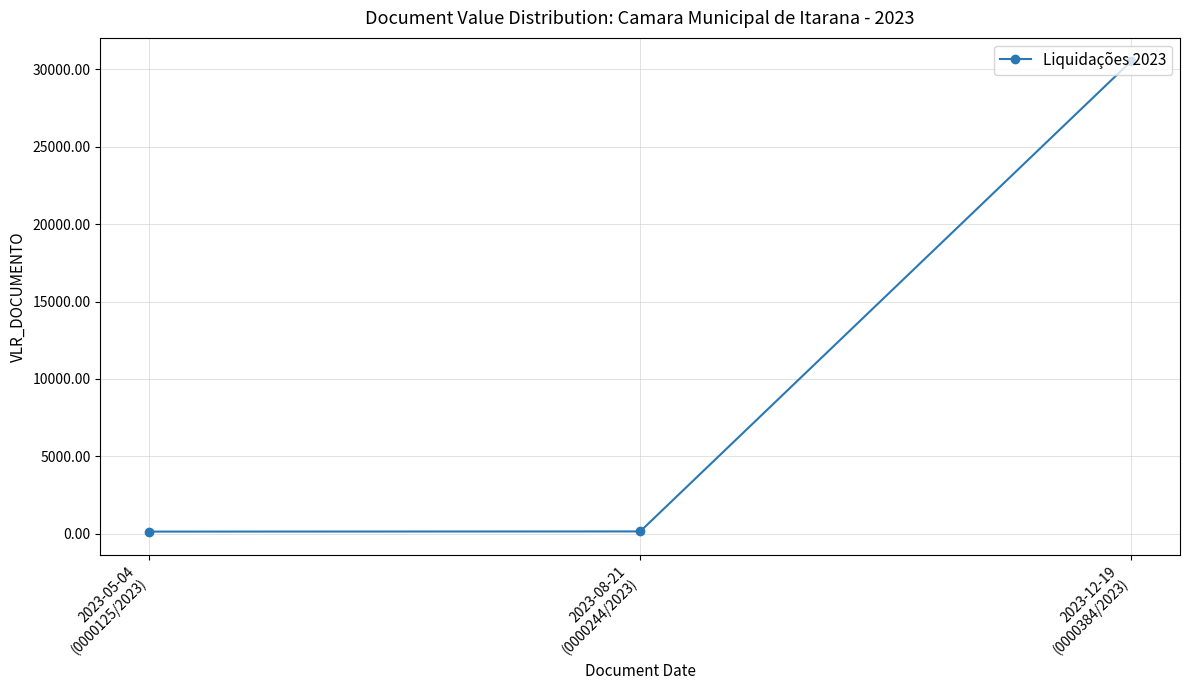

At which category does the chart reach its peak across all series?

2023-12-19
(0000384/2023)